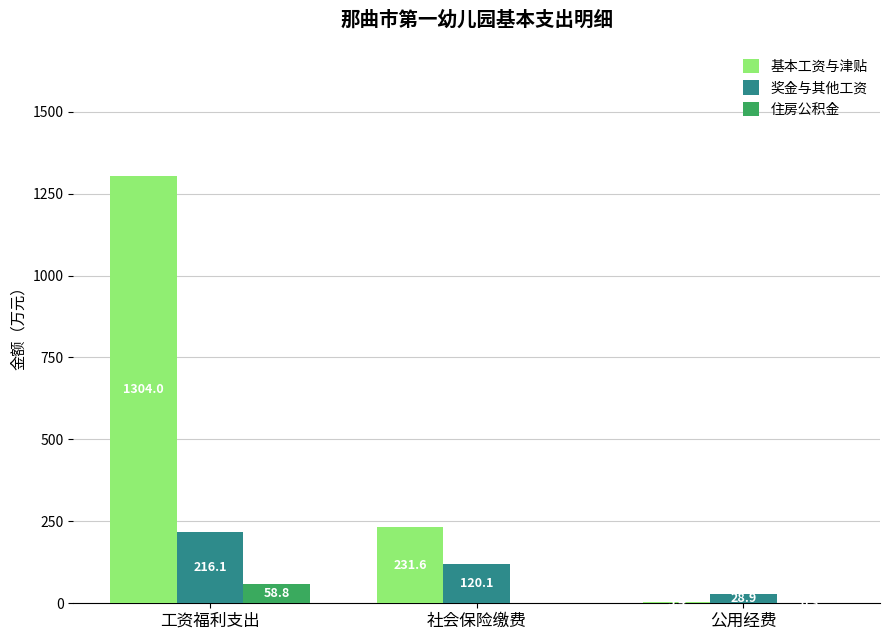

At which label does 住房公积金 reach its peak?

工资福利支出